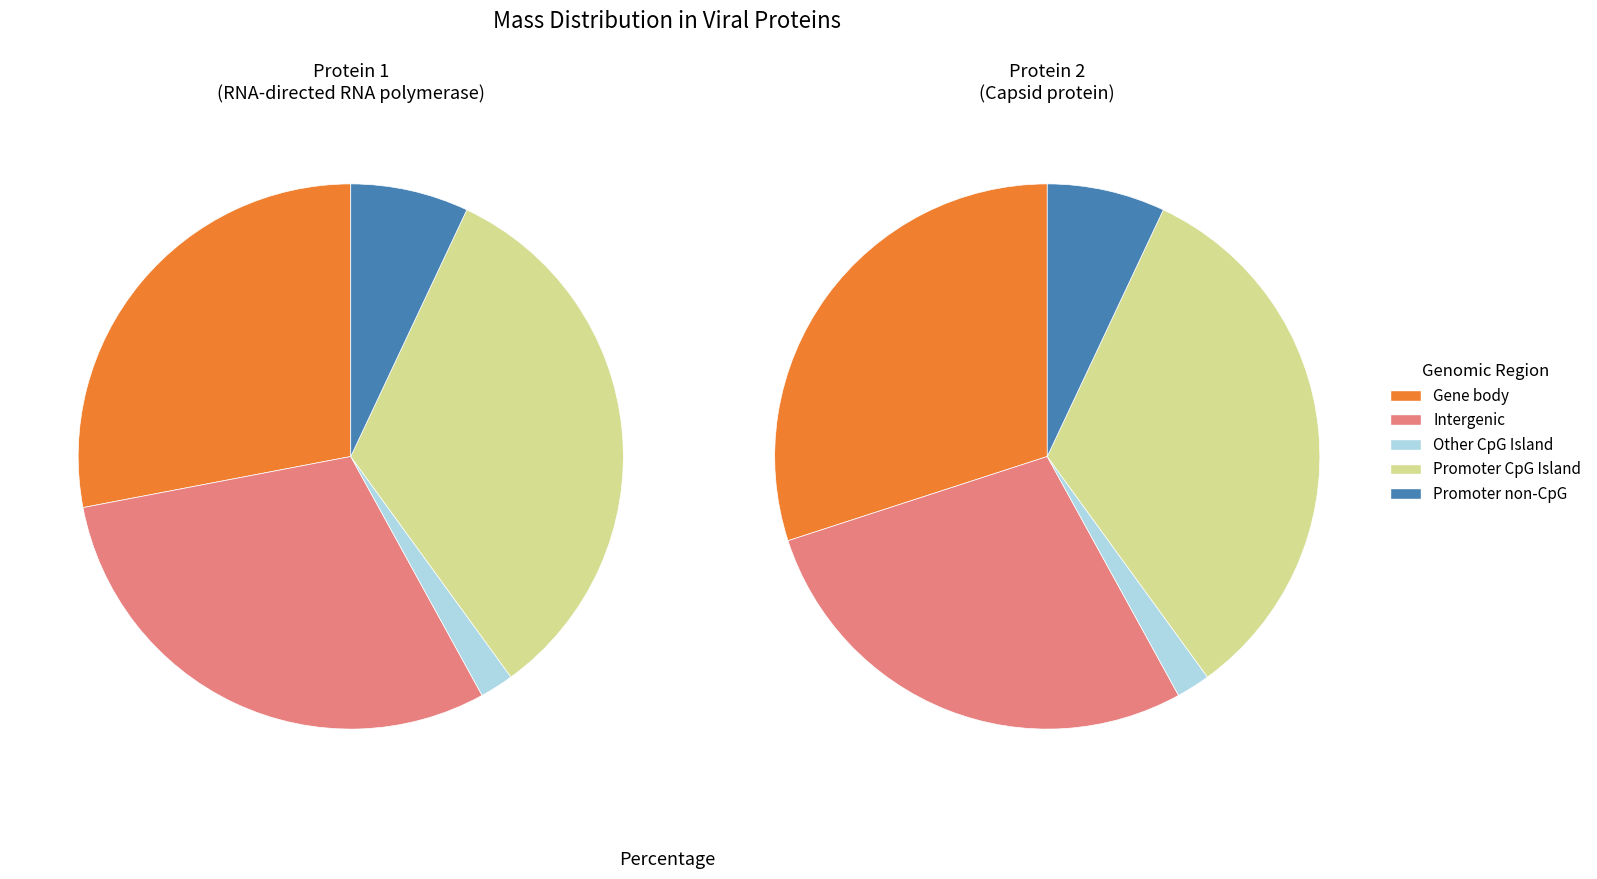

How much of the chart is everything except RNA-directed RNA polymerase?

50.1%